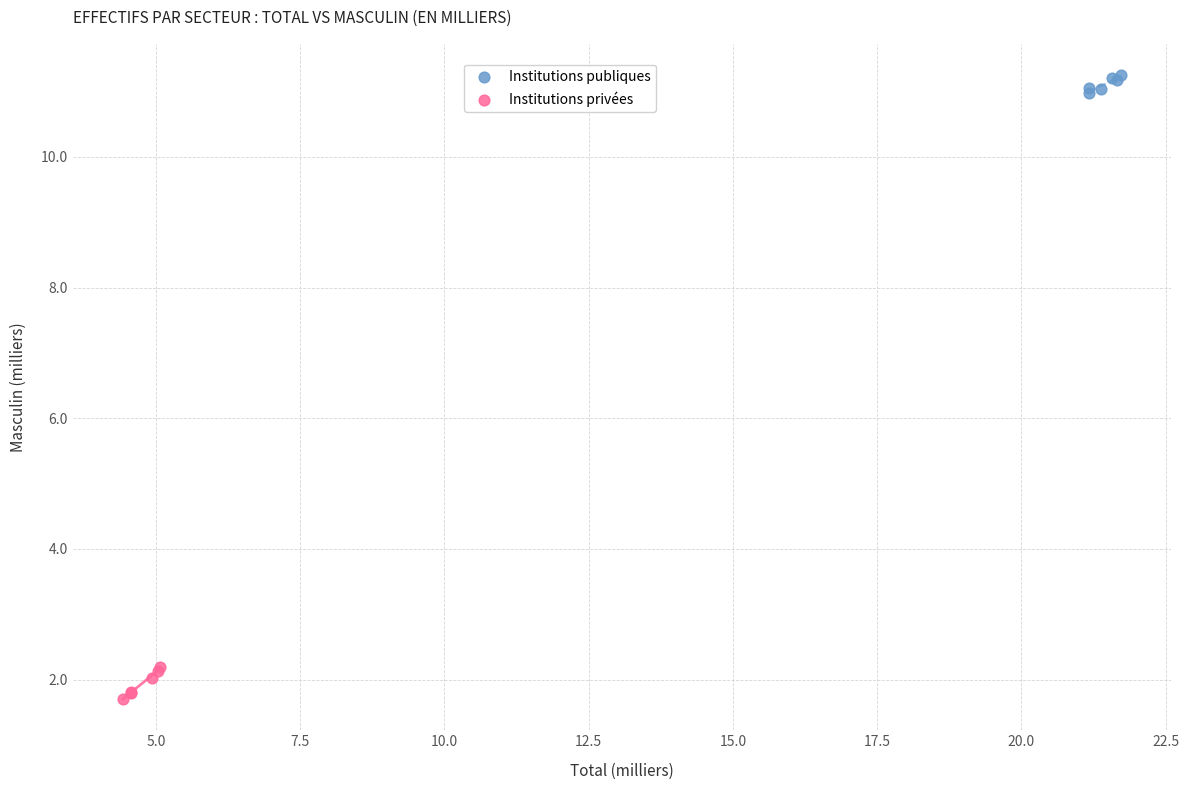

What are all the series names shown in the legend?

Institutions publiques, Institutions privées